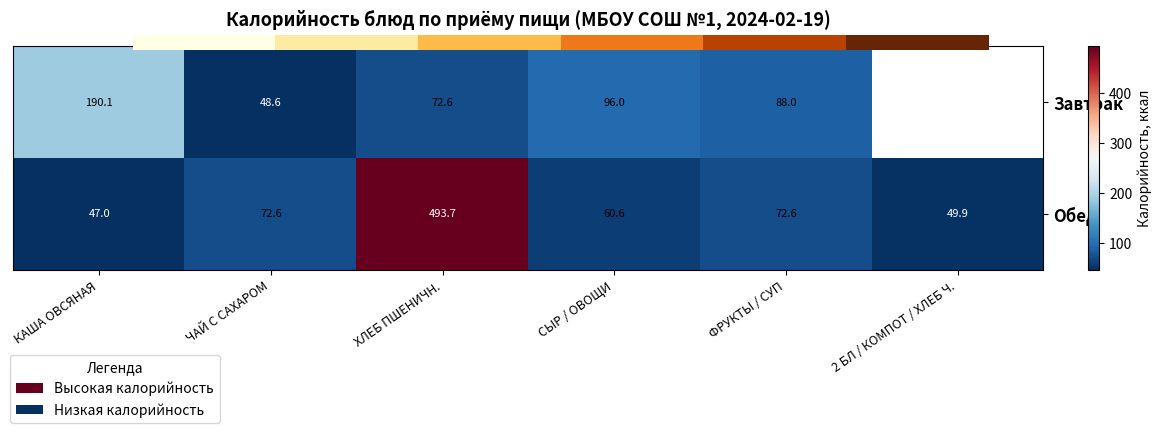

Where does the Обед series first go above 72?

ЧАЙ С САХАРОМ